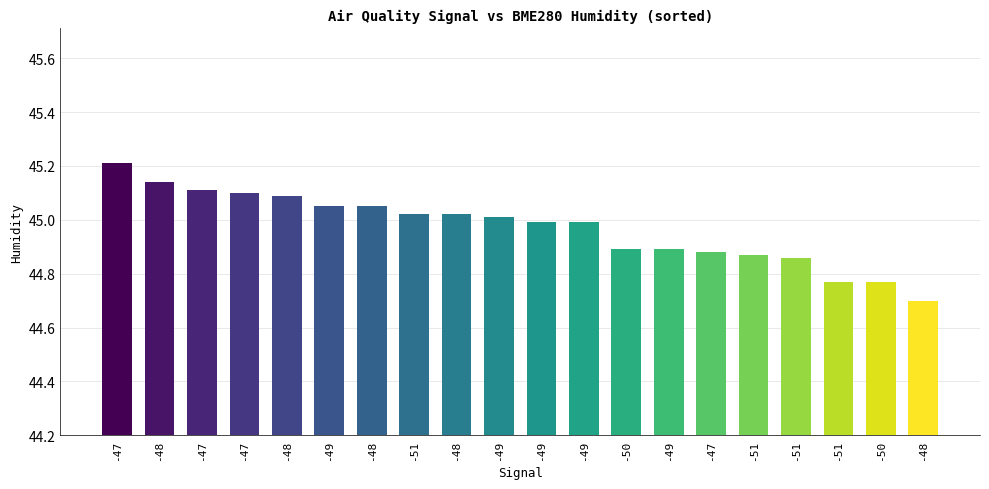

The chart shows a value of 72.0 at -49. True or false?

False